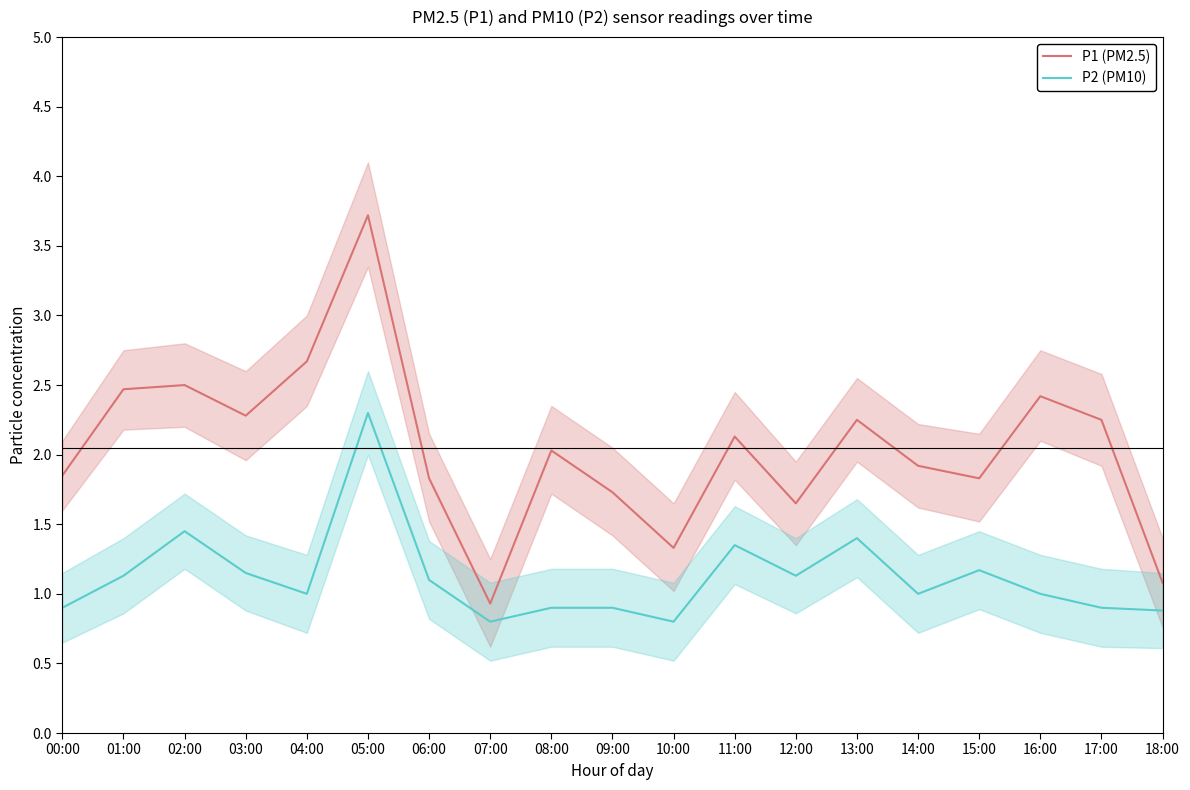

Read the P2 (PM10) value at 02:00.

1.4